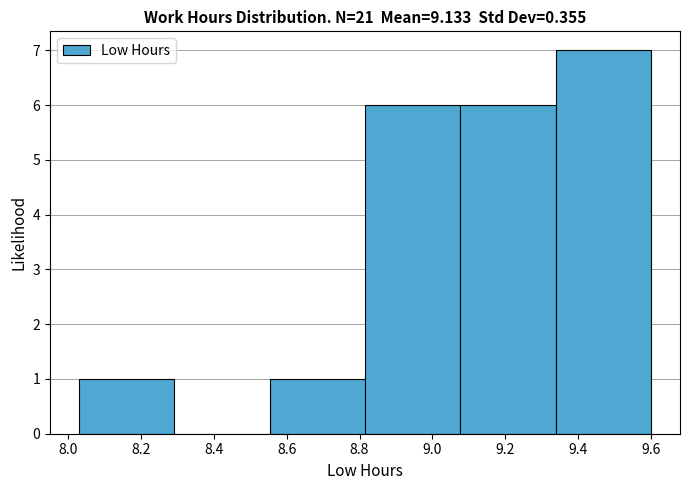

Reading left to right, transcribe this chart: for each bar, give the range it covers on the x-axis and its height. Neither the bar edges nor the heights are printed on the chart, so give them approximately, as read against the axes.

8.04 to 8.30: 1
8.30 to 8.56: 0
8.56 to 8.82: 1
8.82 to 9.08: 6
9.08 to 9.34: 6
9.34 to 9.60: 7